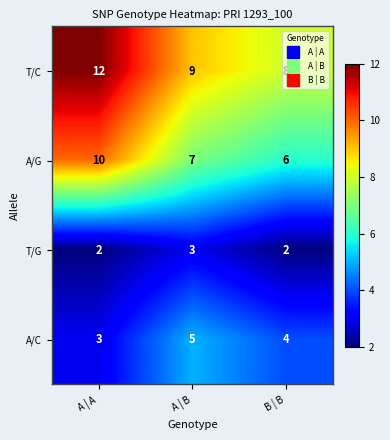

How many distinct data groups are displayed?

4